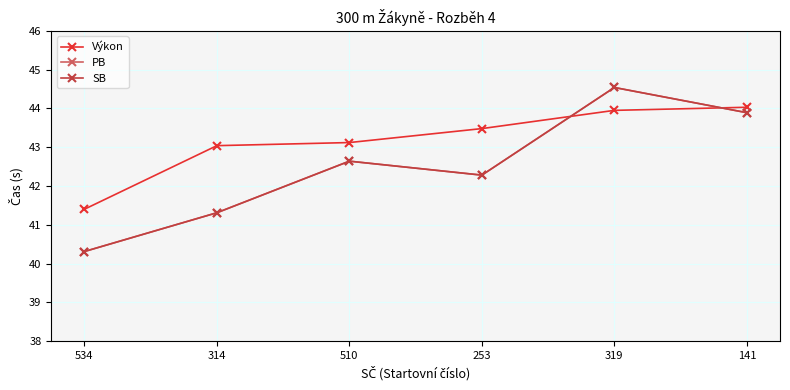

Does the chart display data point markers on the line(s)?

Yes